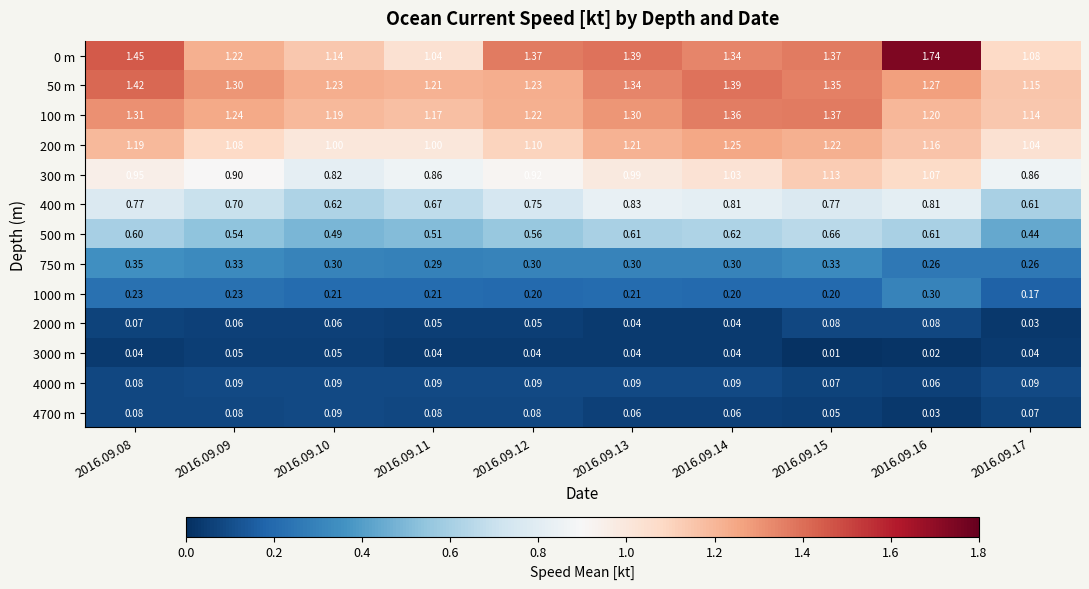

Is the value of 3000 m at 2016.09.08 greater than the value of 500 m at 2016.09.12?

No